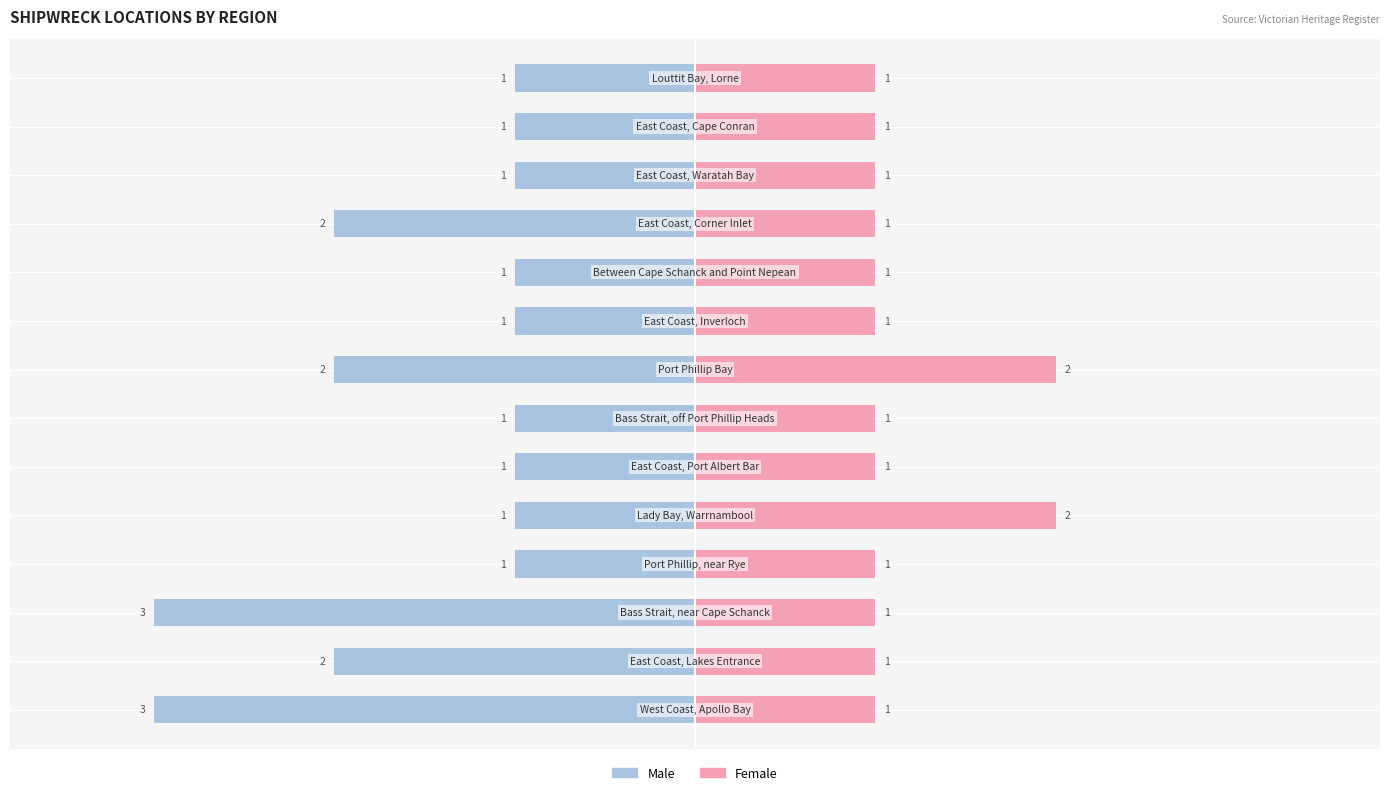

Which series has the largest range (max minus min)?

Male